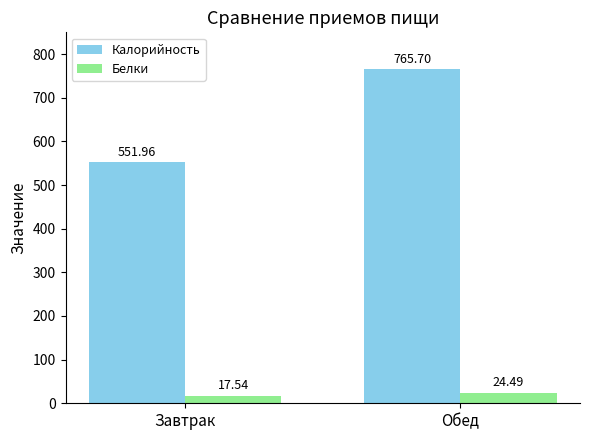

Reading left to right, extract all data points from this chart.

Калорийность: Завтрак=552.0	Обед=765.7
Белки: Завтрак=17.5	Обед=24.5